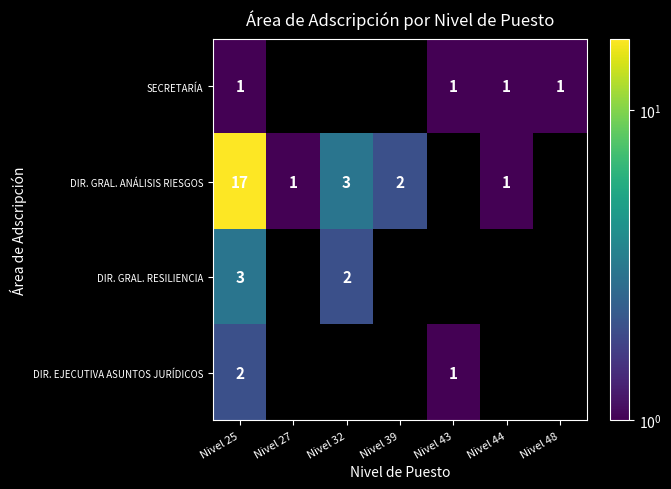

What is the difference between the highest and lowest values at Nivel 25?

16